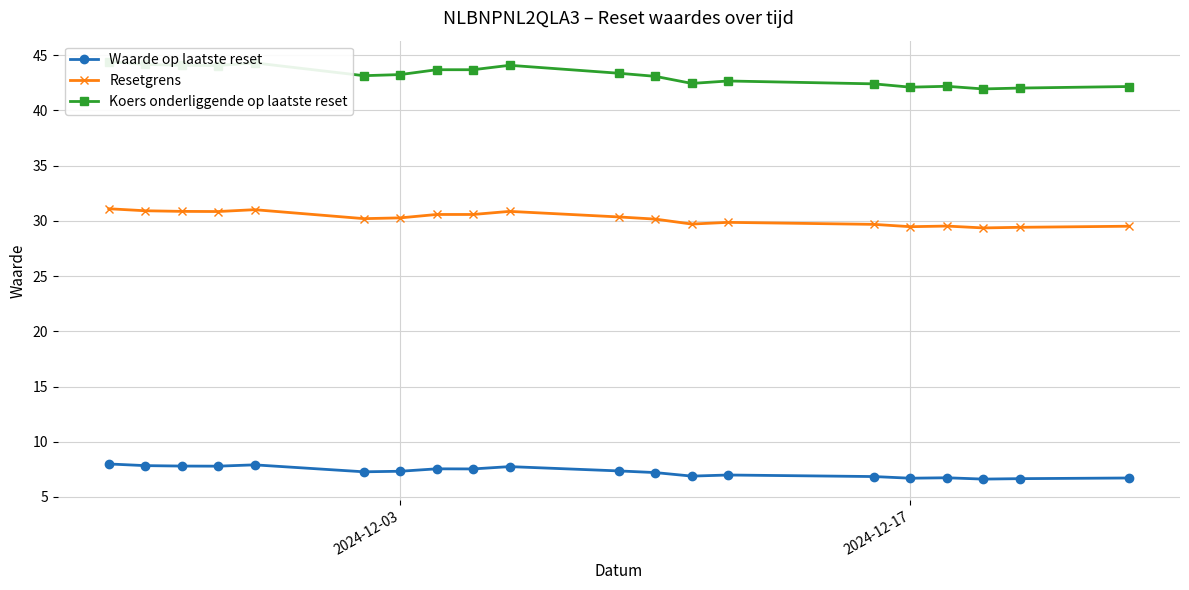

True or false: Waarde op laatste reset and Resetgrens intersect in this chart.

False